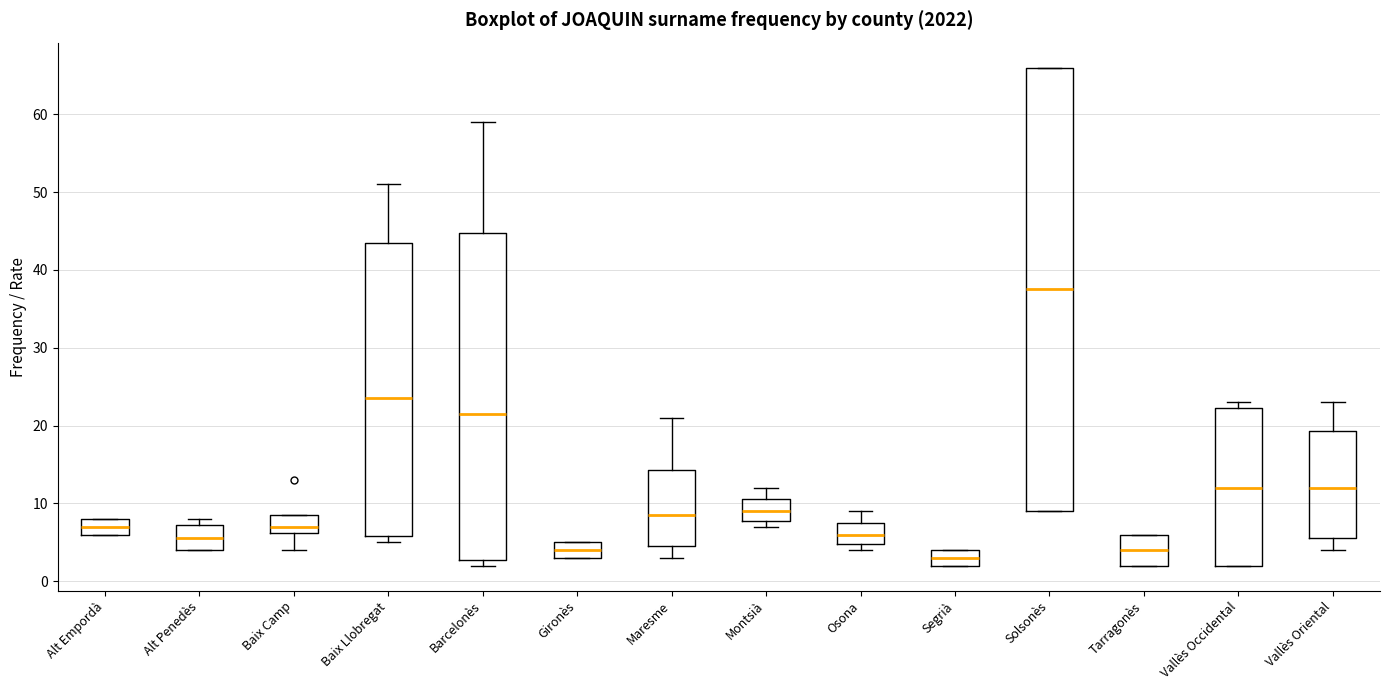

Reading left to right, read every box against the y-axis: the position of its median line, the range the box covers, and the ends of its whiskers. The values are not printed on the chart, so give them approximately, as read against the axis.

Alt Empordà: median 7, box 6 to 8, whiskers 6 to 8
Alt Penedès: median 6, box 4 to 7, whiskers 4 to 8
Baix Camp: median 7, box 6 to 9, whiskers 4 to 9
Baix Llobregat: median 24, box 6 to 44, whiskers 5 to 51
Barcelonès: median 22, box 3 to 45, whiskers 2 to 59
Gironès: median 4, box 3 to 5, whiskers 3 to 5
Maresme: median 9, box 5 to 14, whiskers 3 to 21
Montsià: median 9, box 8 to 11, whiskers 7 to 12
Osona: median 6, box 5 to 8, whiskers 4 to 9
Segrià: median 3, box 2 to 4, whiskers 2 to 4
Solsonès: median 38, box 9 to 66, whiskers 9 to 66
Tarragonès: median 4, box 2 to 6, whiskers 2 to 6
Vallès Occidental: median 12, box 2 to 22, whiskers 2 to 23
Vallès Oriental: median 12, box 6 to 19, whiskers 4 to 23